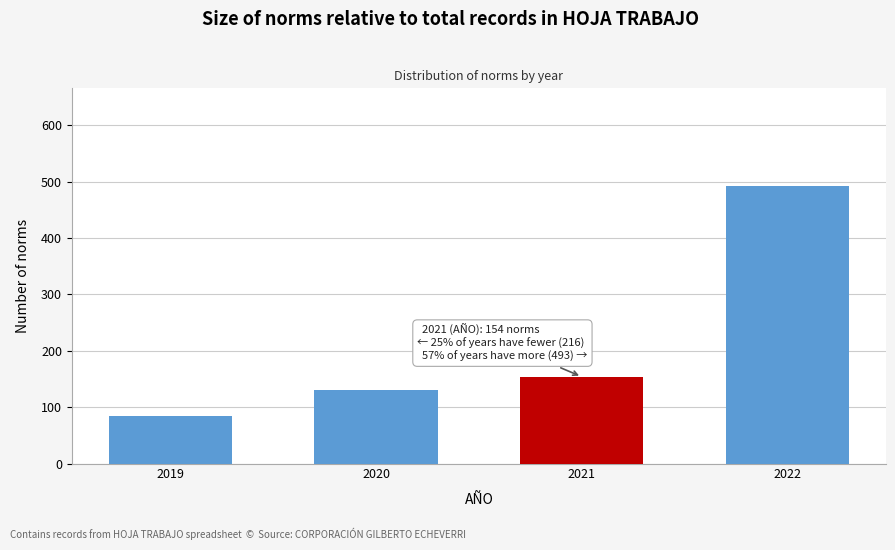

Reading left to right, transcribe all the data shown in this chart.

2019=85	2020=131	2021=154	2022=493